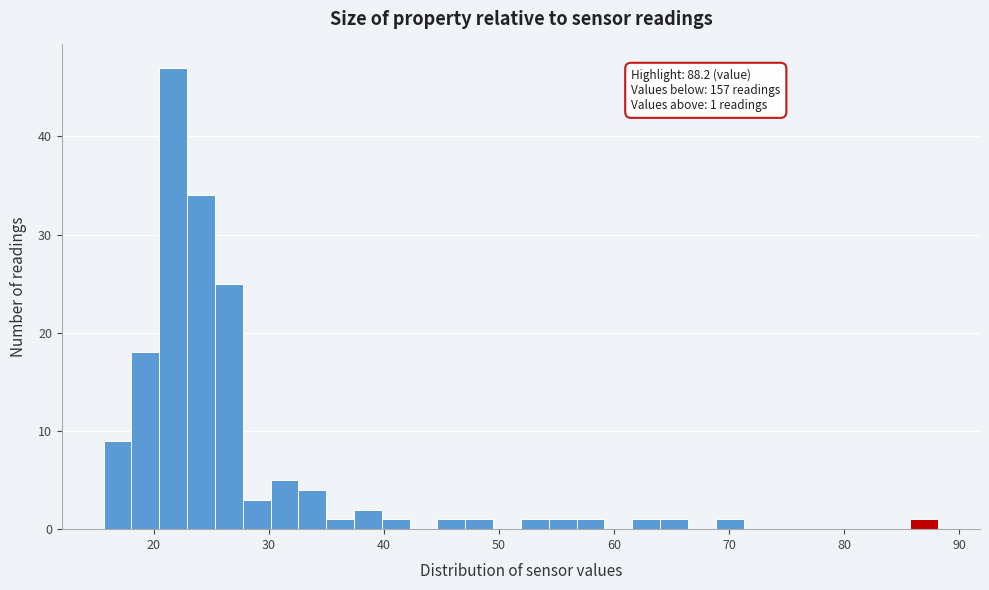

Around what value on the x-axis is the tallest bar? Give the approximate position of its centre, as read against the axis.

22